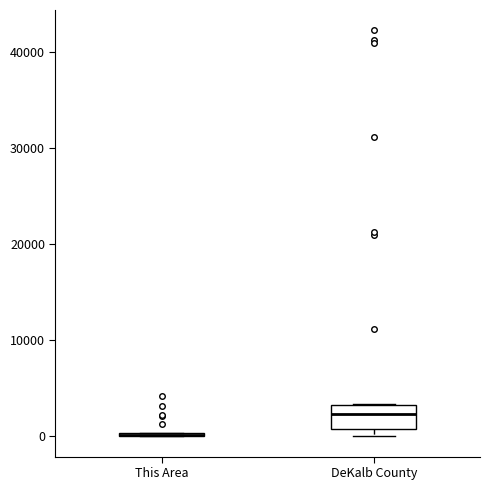

Reading left to right, read every box against the y-axis: the position of its median line, the range the box covers, and the ends of its whiskers. The values are not printed on the chart, so give them approximately, as read against the axis.

This Area: box collapsed to a line at 0, whiskers 0 to 0
DeKalb County: median 2000, box 1000 to 3000, whiskers 0 to 3000